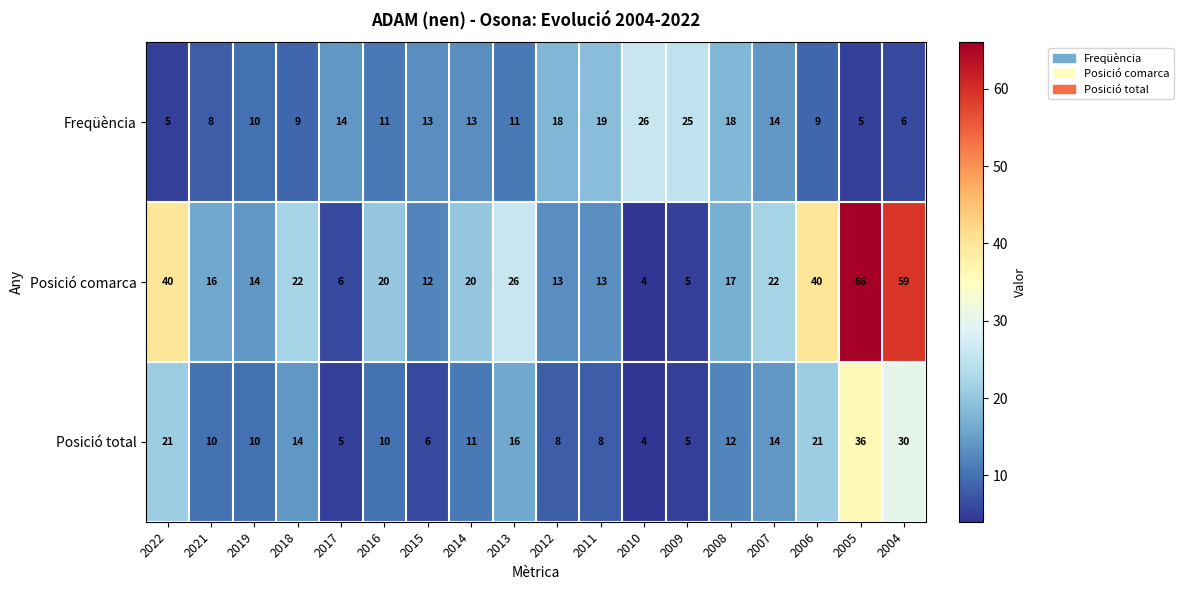

What is the total value across all series at 2011?

40